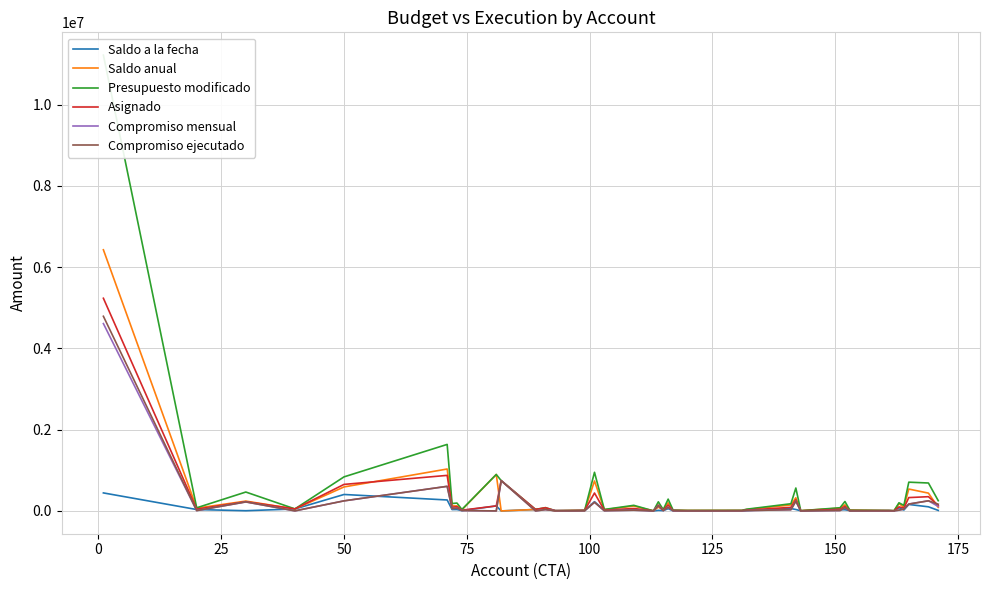

What is the maximum value for Saldo a la fecha?

443513.2